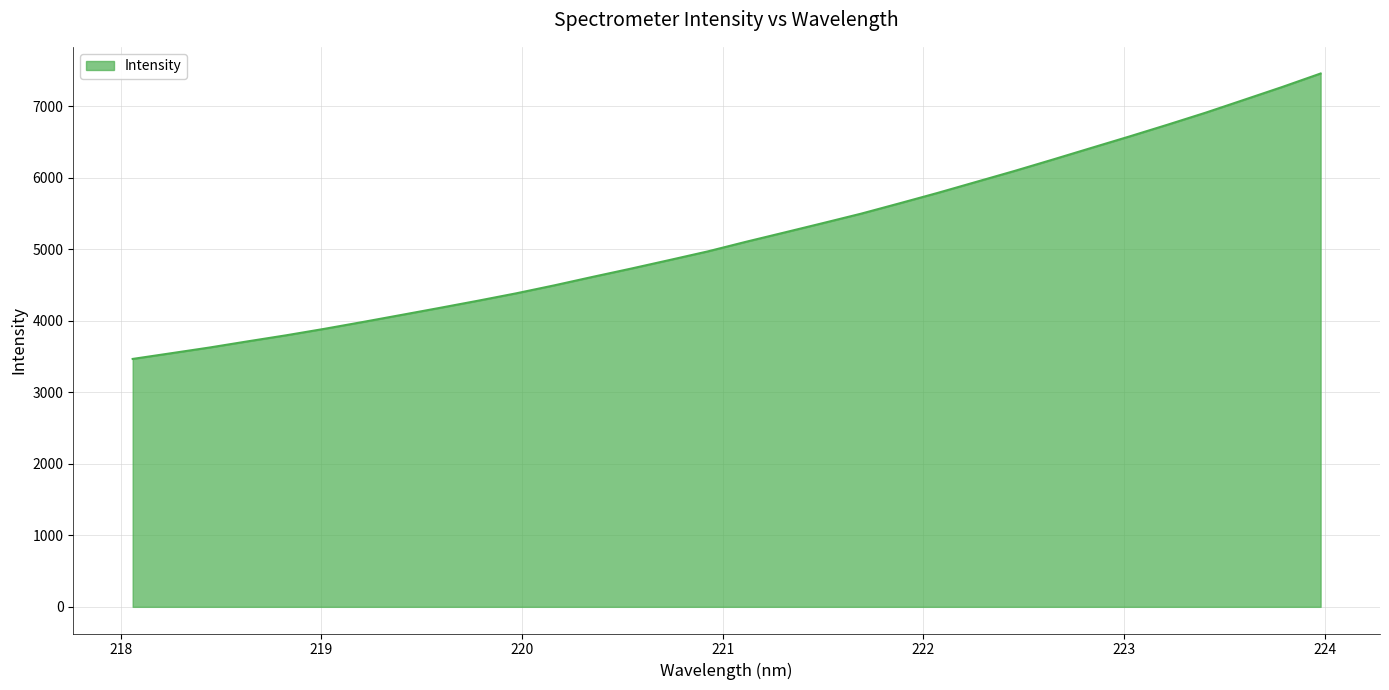

What is the maximum value shown in the chart?

7455.6